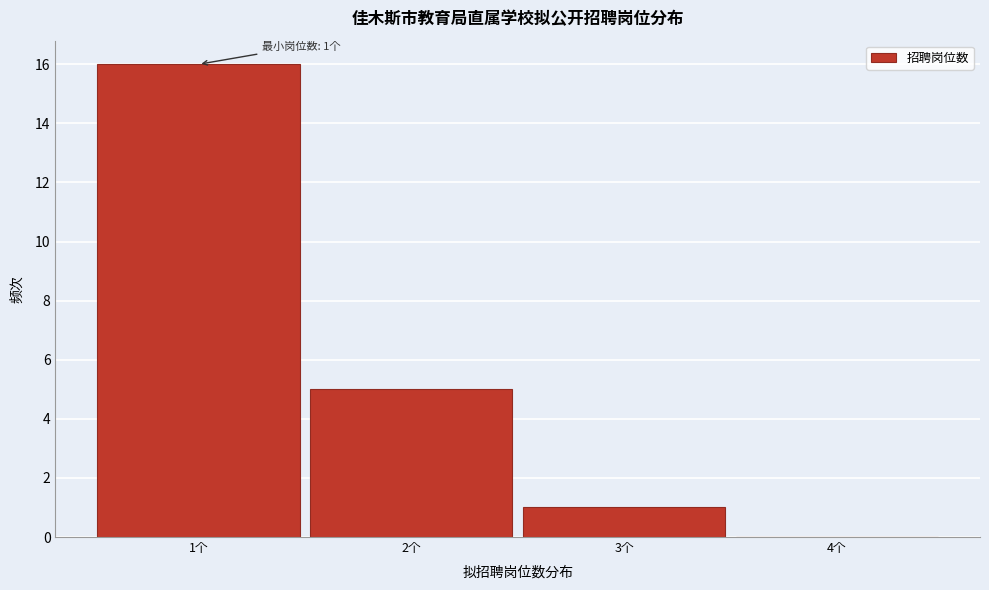

Reading left to right, list all the values displayed in this chart.

1个=16	2个=5	3个=1	4个=0